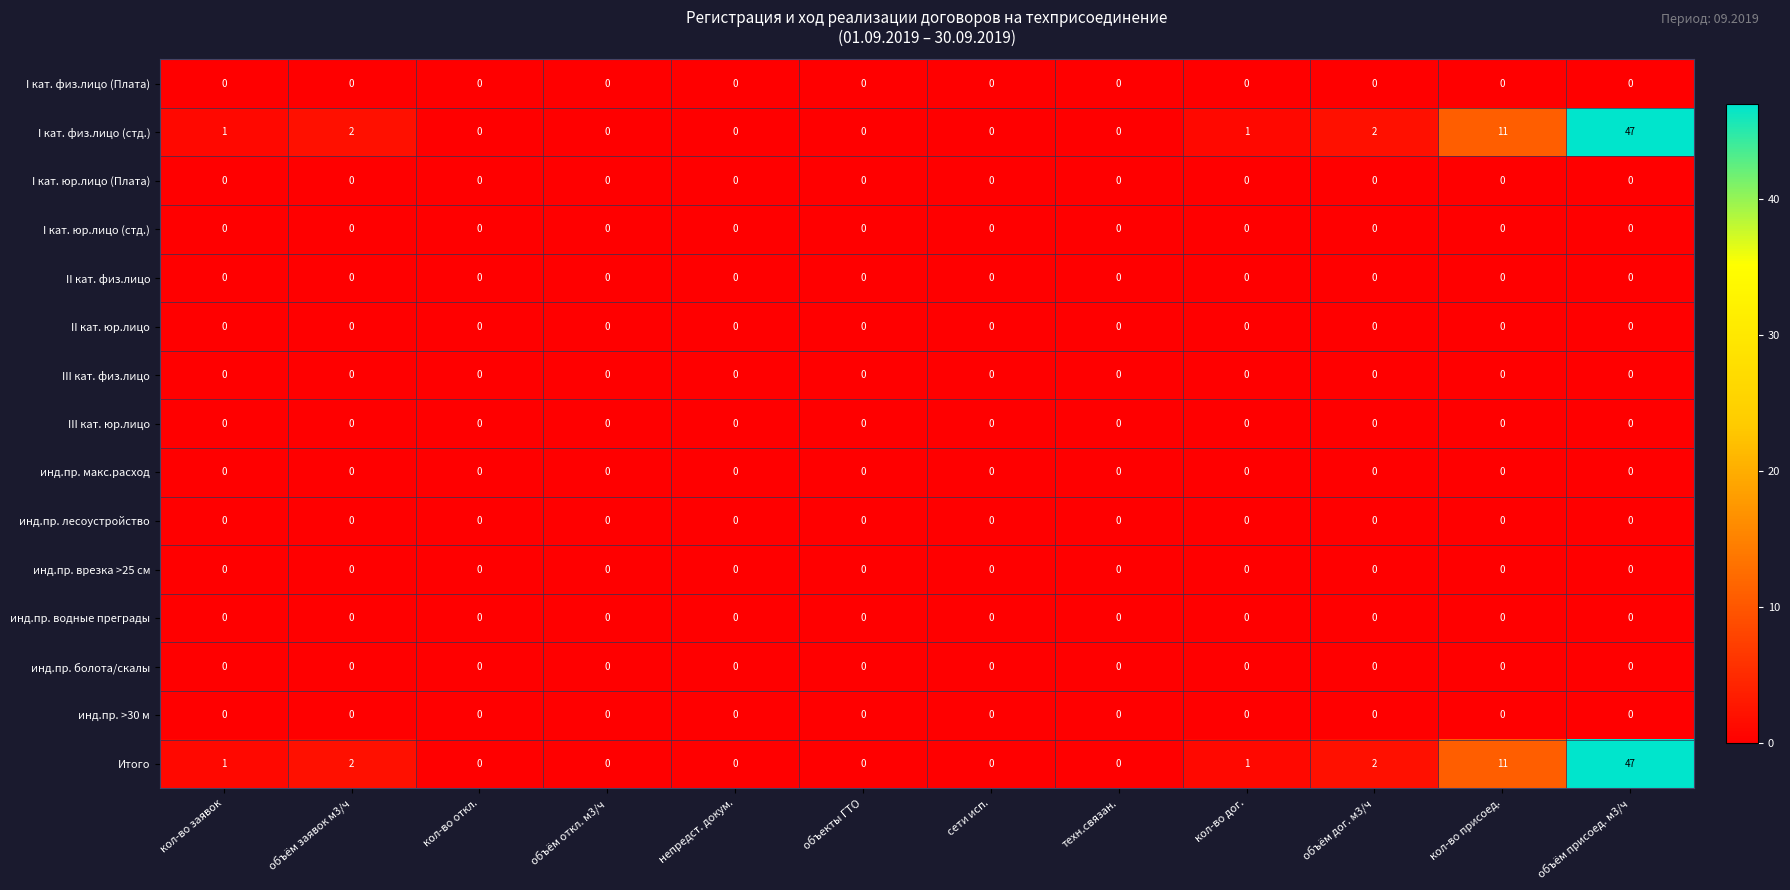

At how many categories does at least one series exceed 29?

1